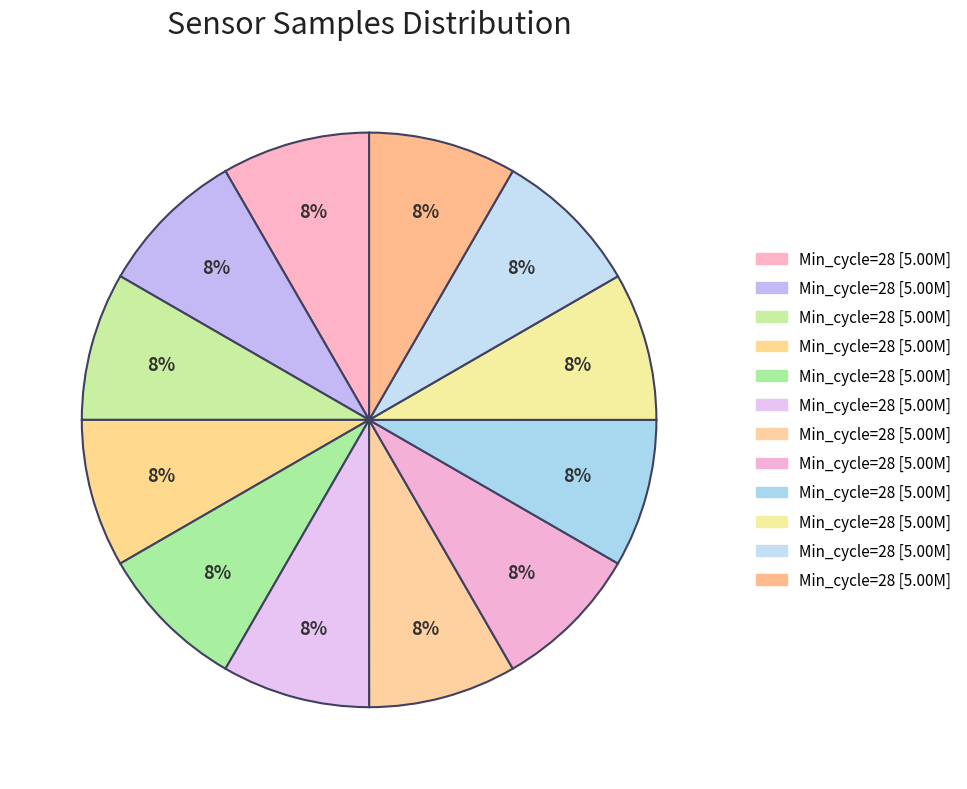

How many segments does this pie chart have?

12